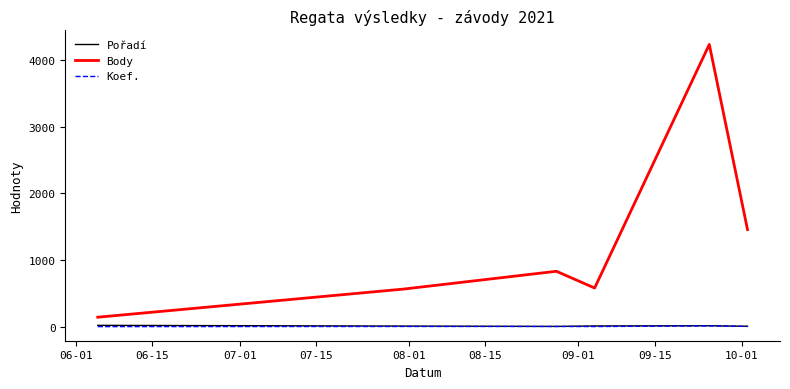

What is the maximum value for Body?

4234